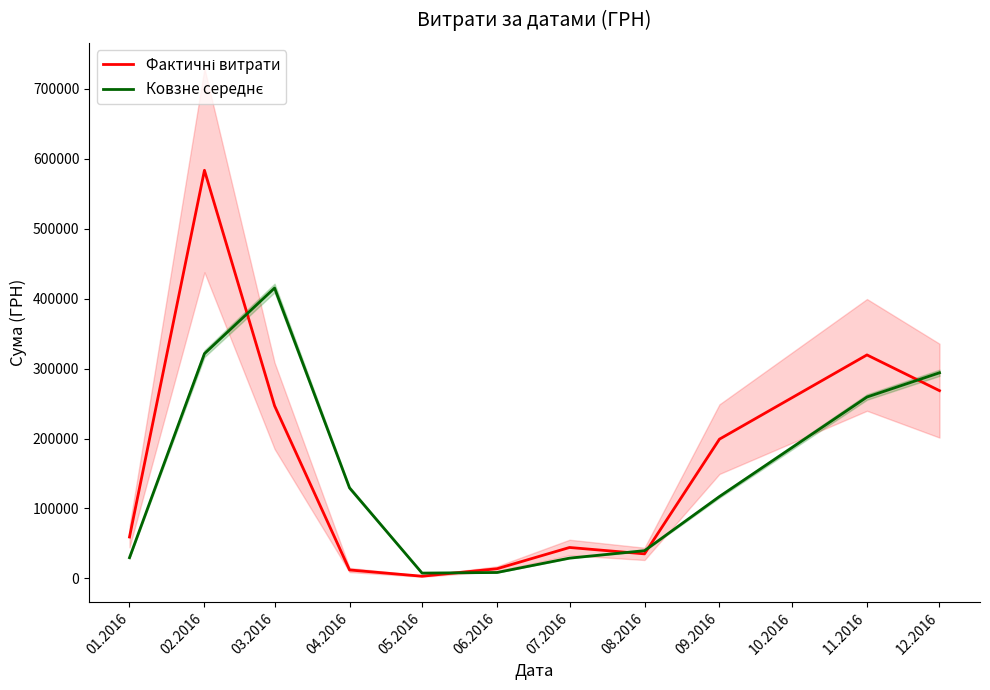

Is the value of Фактичні витрати at 04.2016 greater than the value of Ковзне середнє at 02.2016?

No